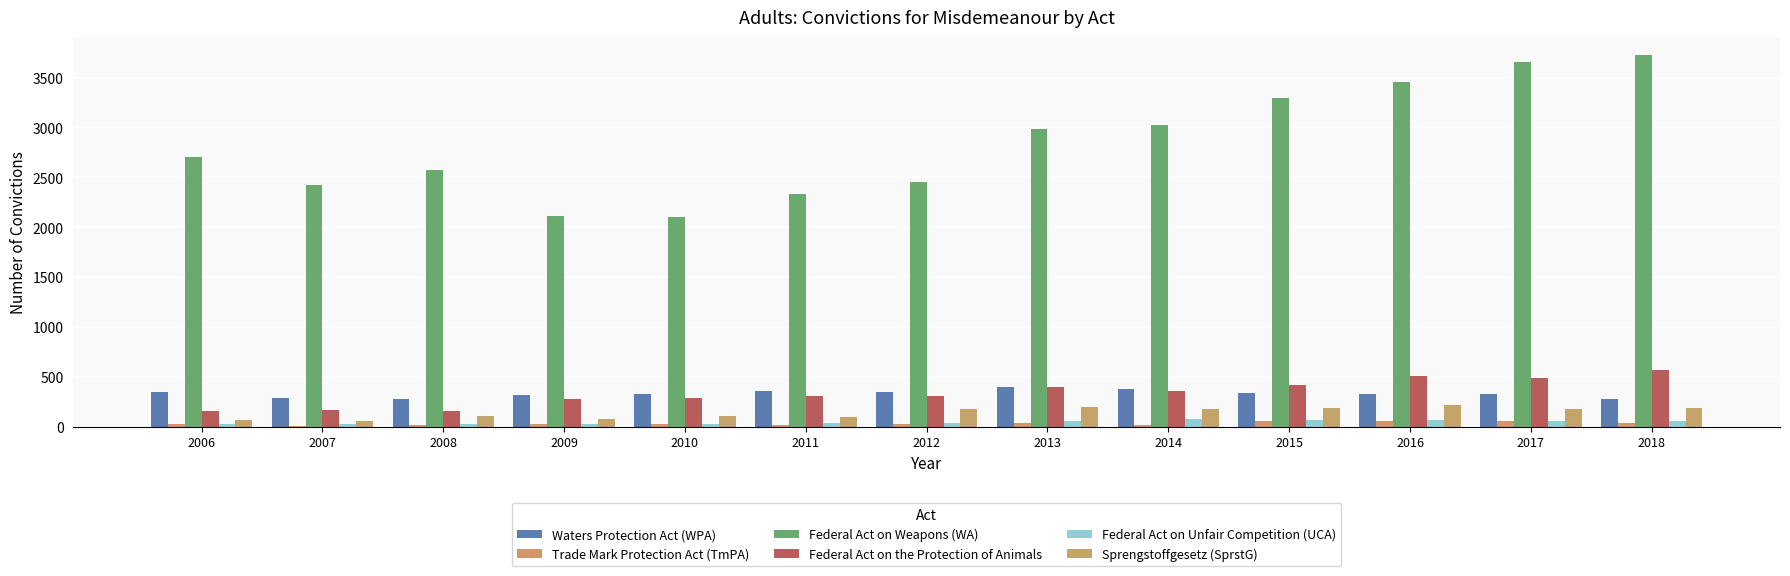

How many groups of bars are there?

13